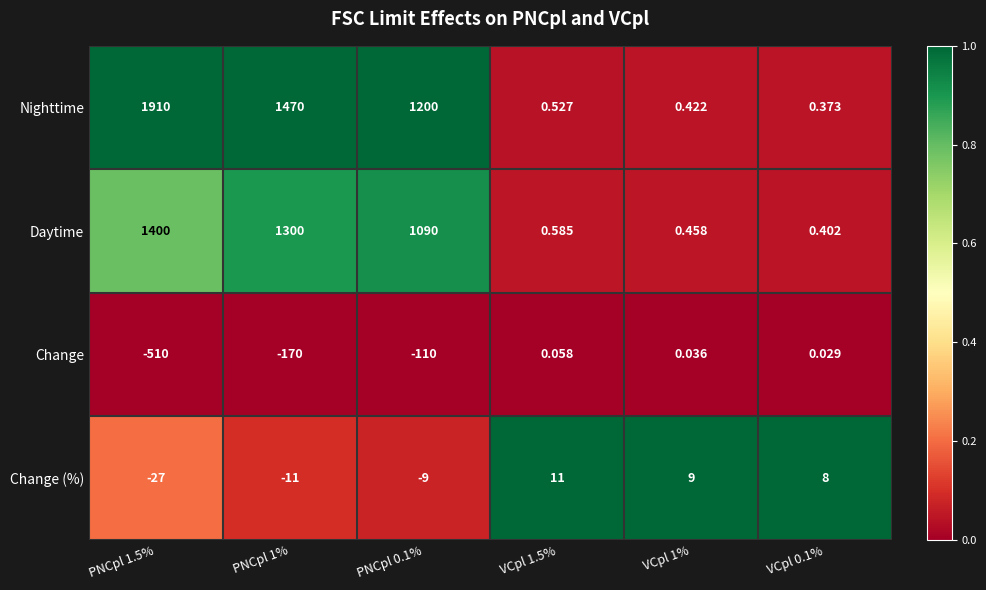

Between VCpl 1.5% and VCpl 1%, which series saw the biggest shift?

Change (%)